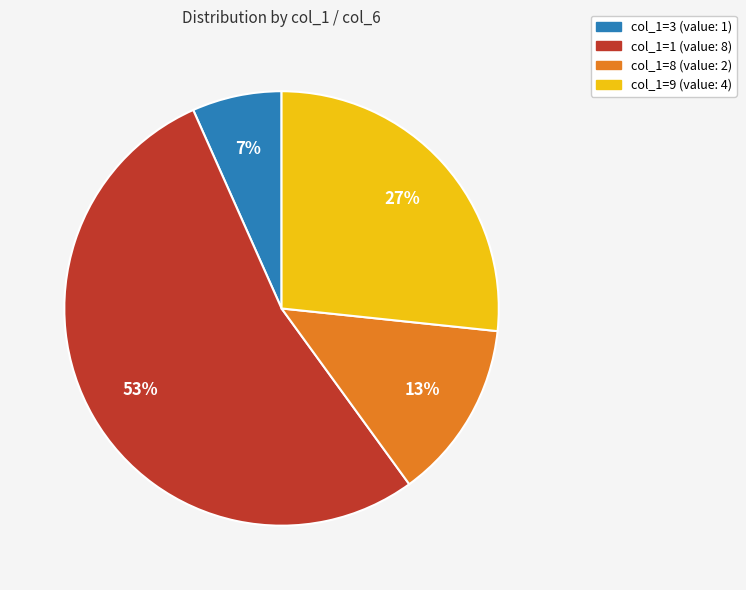

To the nearest percent, what is the average slice percentage?

25%